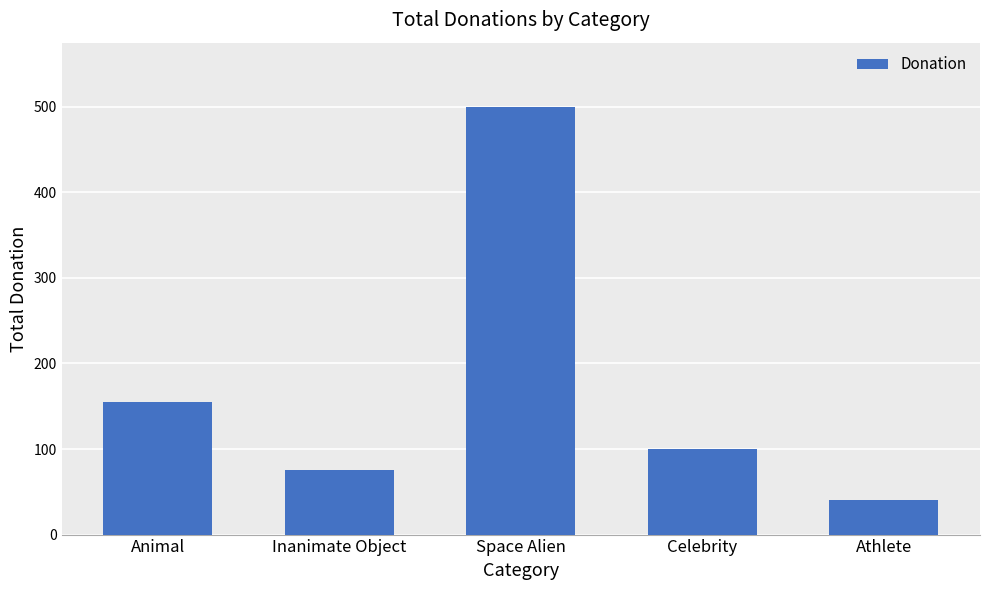

What is the label of the 4th bar from the left?

Celebrity